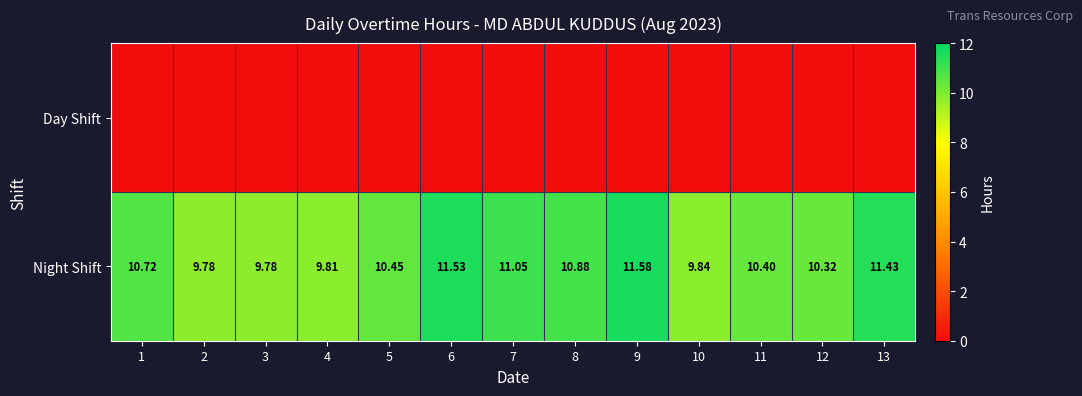

Rank the series by their maximum value, from highest to lowest.

Night Shift, Day Shift